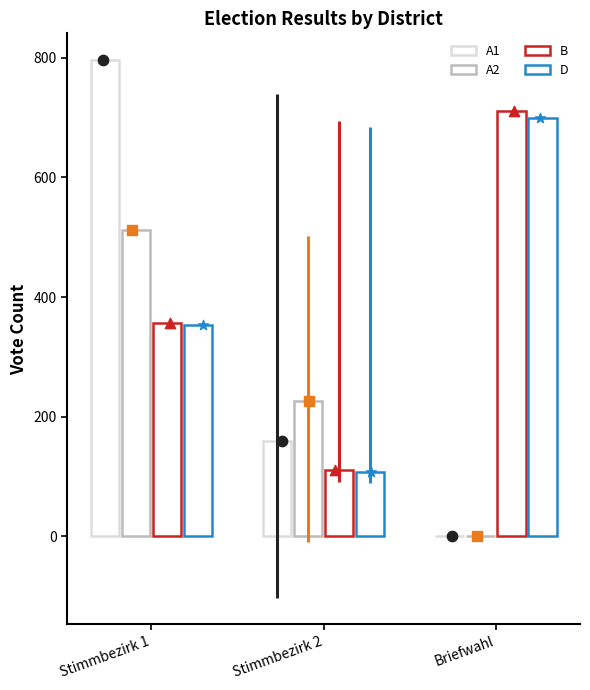

Is the value of D at Briefwahl greater than the value of B at Briefwahl?

No